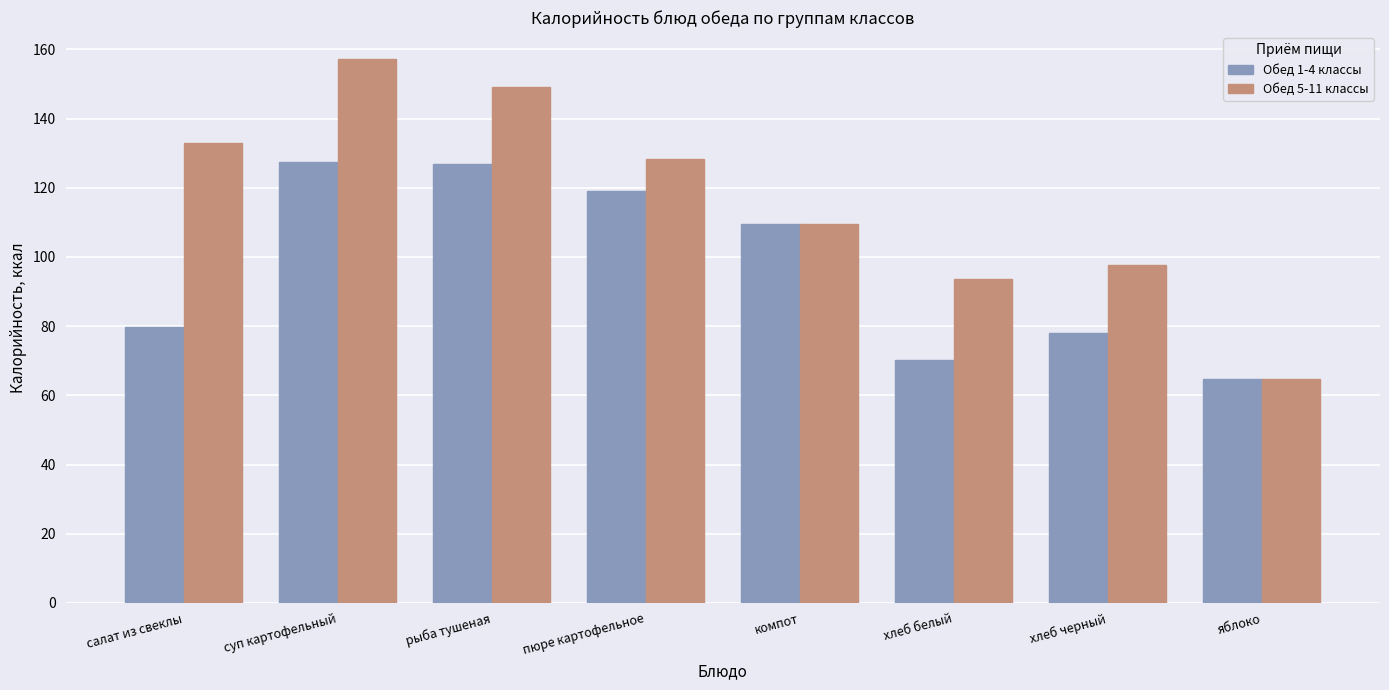

Where does the Обед 1-4 классы series first go above 109?

суп картофельный